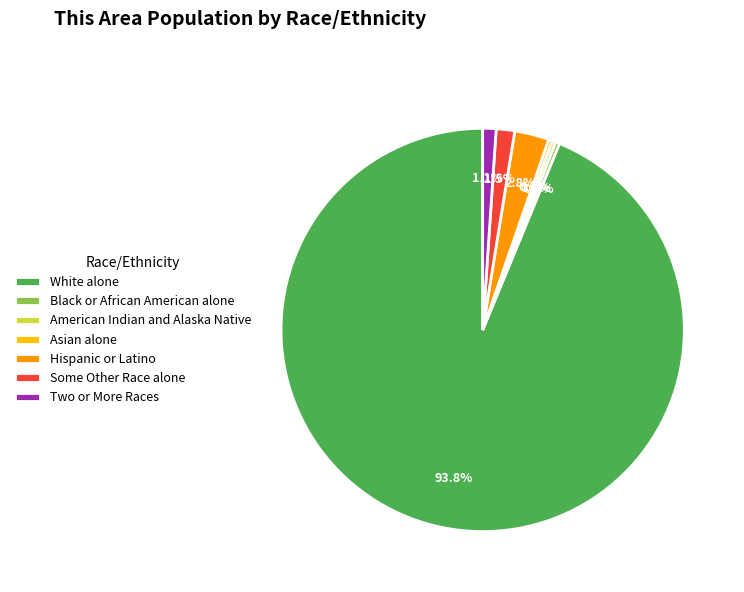

Between Black or African American alone and White alone, which is larger?

White alone